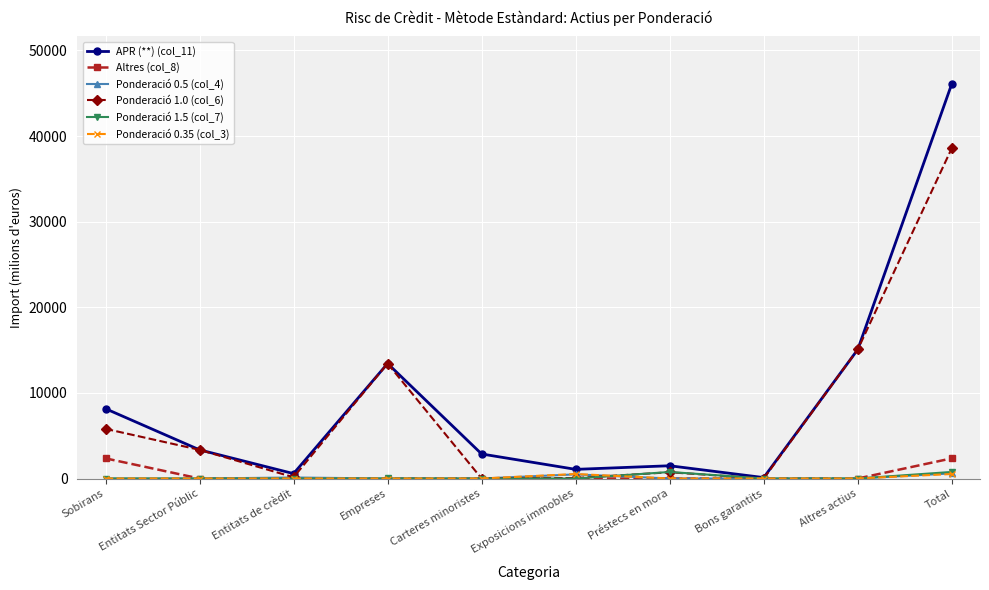

What is the difference between the highest and lowest values at Total?

45583.4